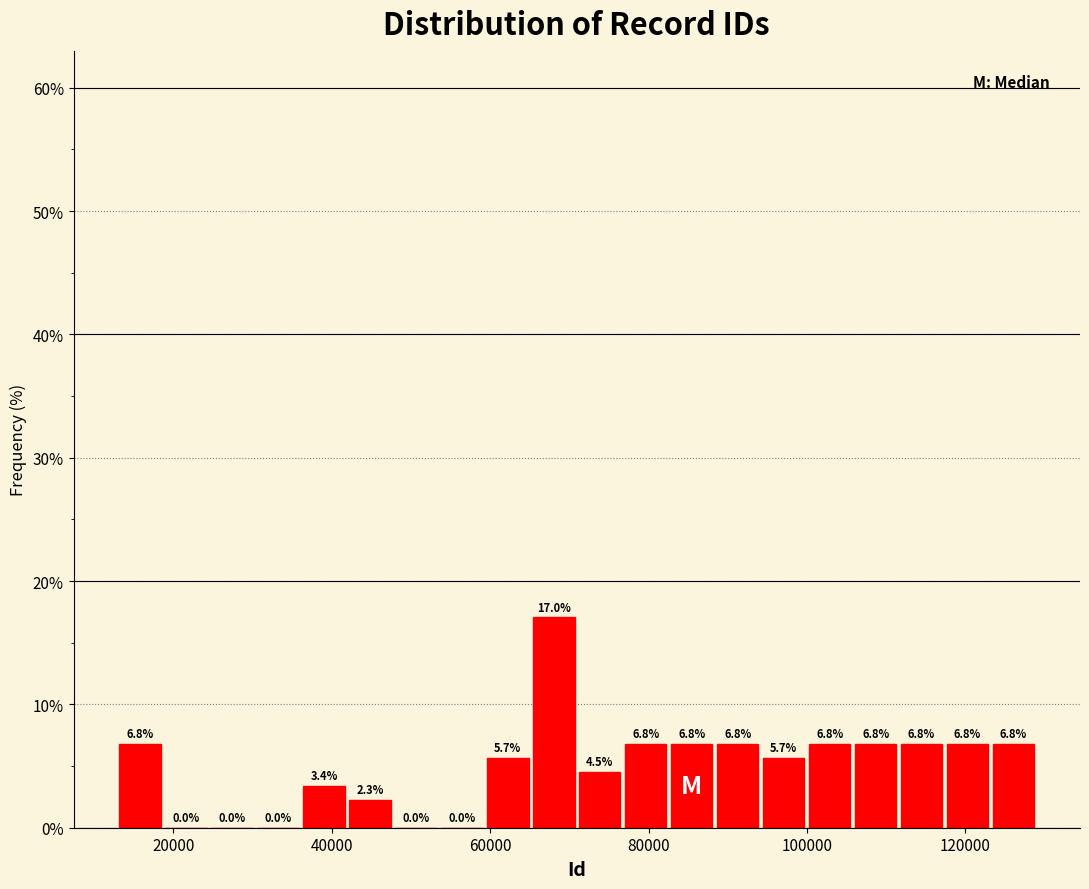

Read against the x-axis, roughly where is the centre of the tallest bar?

68000